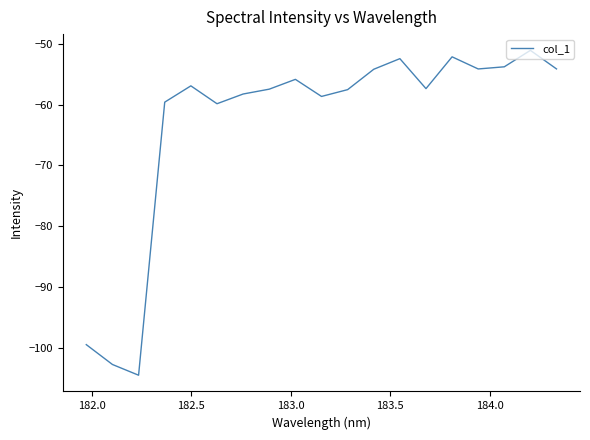

What is the maximum value shown in the chart?

-51.0